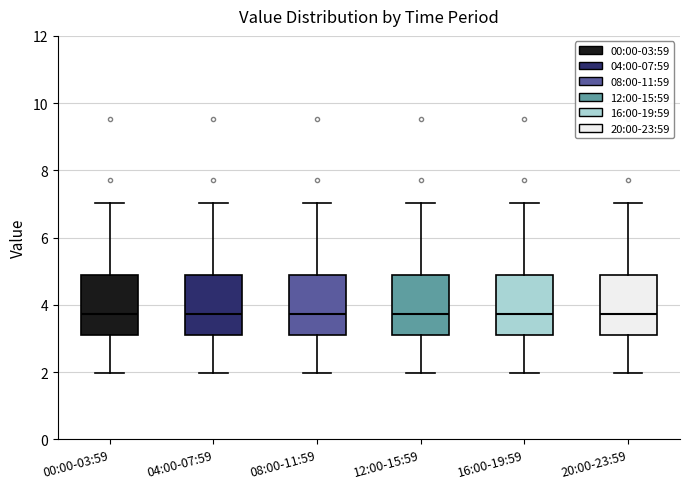

Reading left to right, transcribe this box plot: for each box, give where its median line is, the range the box spans, and where its two whiskers end, as read against the y-axis. The values are not printed on the chart, so give them approximately, as read against the axis.

00:00-03:59: median 3.8, box 3.2 to 4.8, whiskers 2.0 to 7.0
04:00-07:59: median 3.8, box 3.2 to 4.8, whiskers 2.0 to 7.0
08:00-11:59: median 3.8, box 3.2 to 4.8, whiskers 2.0 to 7.0
12:00-15:59: median 3.8, box 3.2 to 4.8, whiskers 2.0 to 7.0
16:00-19:59: median 3.8, box 3.2 to 4.8, whiskers 2.0 to 7.0
20:00-23:59: median 3.8, box 3.2 to 4.8, whiskers 2.0 to 7.0